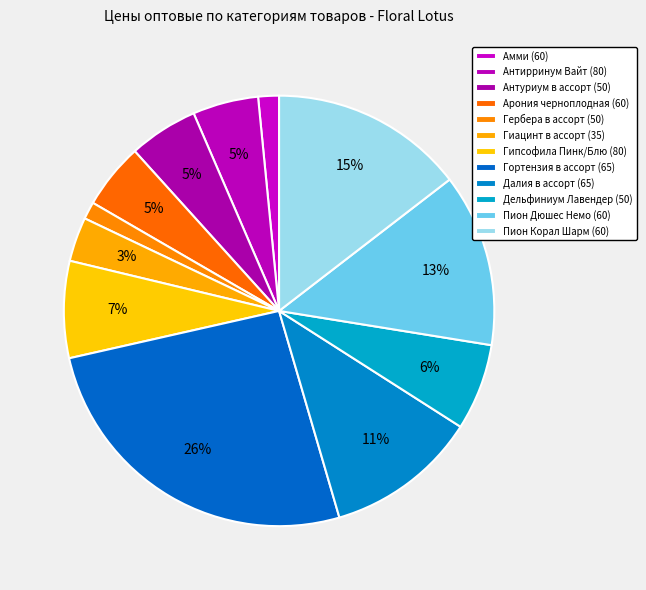

What is the largest slice in the pie chart?

Гортензия в ассорт (65)